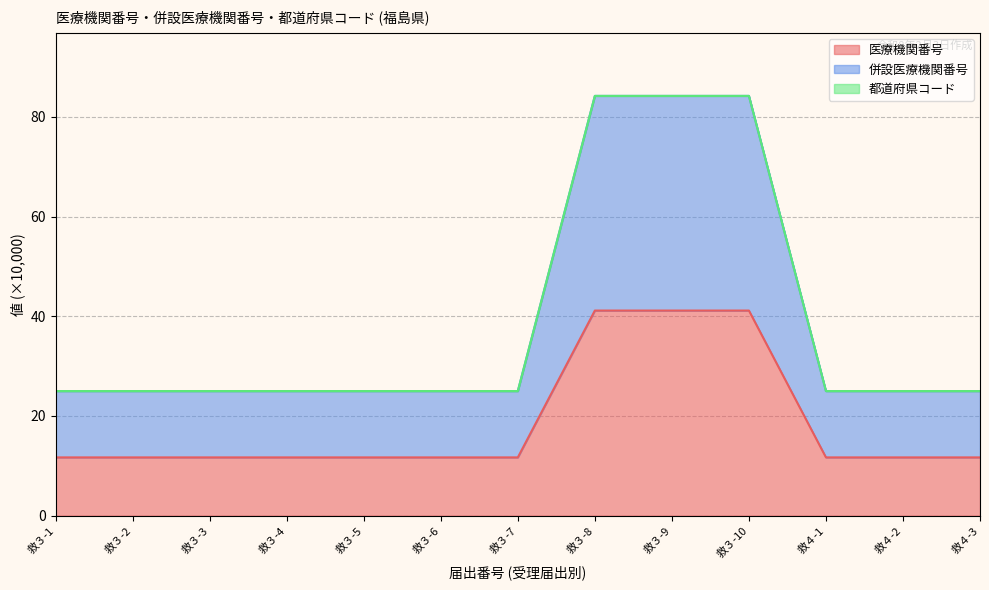

How many lines are shown in the chart?

3